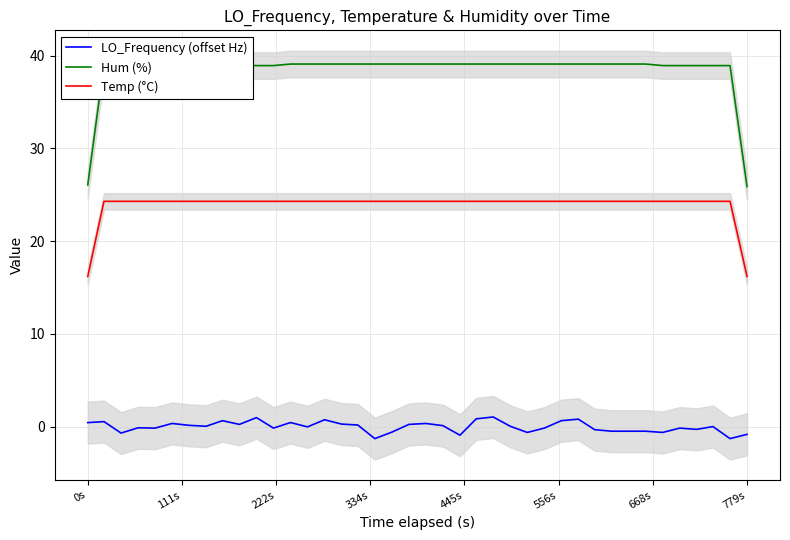

How many distinct data groups are displayed?

3